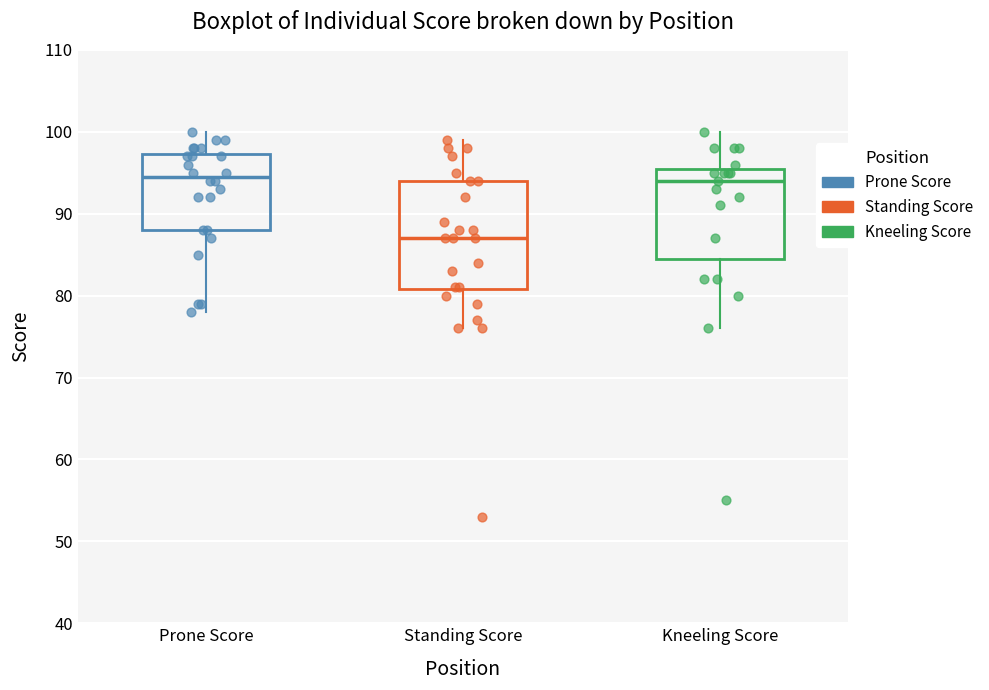

Reading left to right, read every box against the y-axis: the position of its median line, the range the box covers, and the ends of its whiskers. The values are not printed on the chart, so give them approximately, as read against the axis.

Prone Score: median 95, box 88 to 97, whiskers 78 to 100
Standing Score: median 87, box 81 to 94, whiskers 76 to 99
Kneeling Score: median 94, box 85 to 96, whiskers 76 to 100